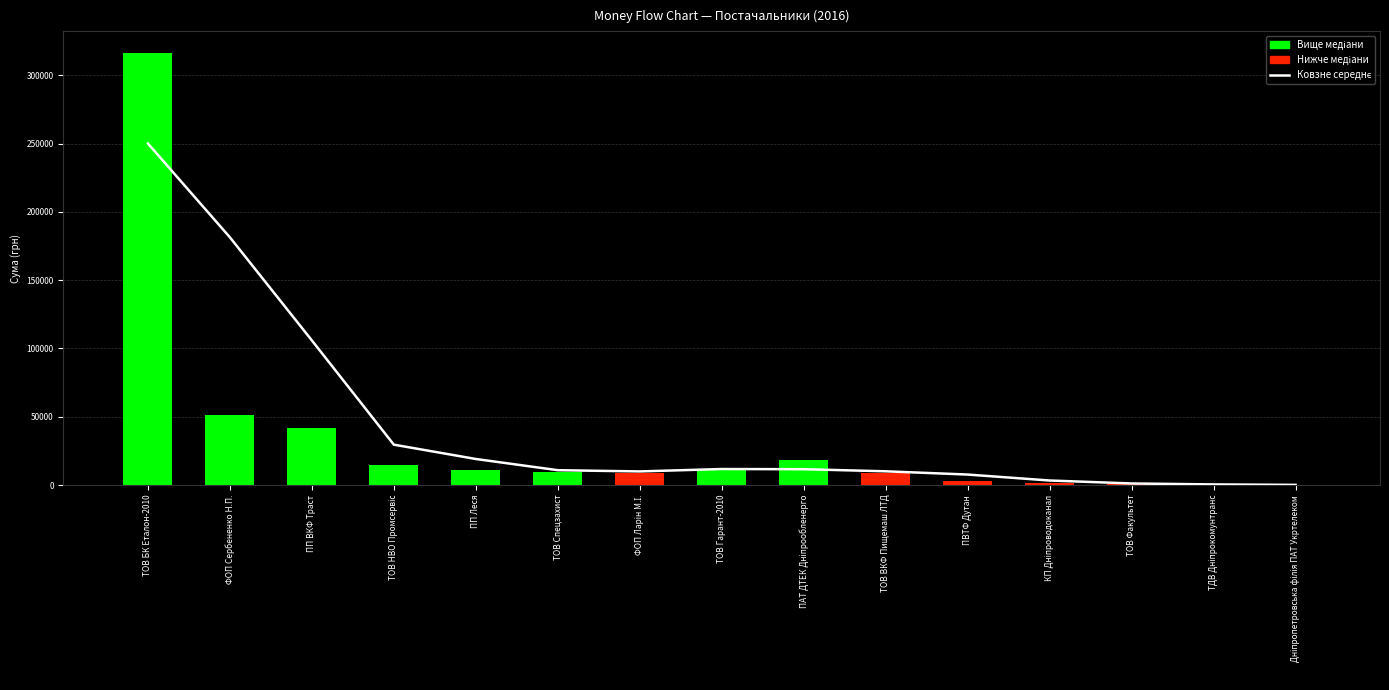

Reading left to right, what are all the values shown in this chart?

Ковзне середнє: ТОВ БК Еталон-2010=250001.6	ФОП Сербененко Н.П.=181378.5	ПП ВКФ Траст=105926.8	ТОВ НВО Промсервіс=29632.4	ПП Леся=19145.0	ТОВ Спецзахист=10943.2	ФОП Ларін М.І.=10043.6	ТОВ Гарант-2010=11798.5	ПАТ ДТЕК Дніпрообленерго=11668.7	ТОВ ВКФ Пищемаш ЛТД=10132.5	ПВТФ Дутан=7757.8	КП Дніпроводоканал=3399.7	ТОВ Факультет=1229.4	ТДВ Дніпрокомунтранс=535.6	Дніпропетровська філія ПАТ Укртелеком=206.9
СУМА (ГРН): ТОВ БК Еталон-2010=316240.3	ФОП Сербененко Н.П.=51285.7	ПП ВКФ Траст=41747.8	ТОВ НВО Промсервіс=14433.3	ПП Леся=11062.8	ТОВ Спецзахист=9336.2	ФОП Ларін М.І.=8940.6	ТОВ Гарант-2010=10834.6	ПАТ ДТЕК Дніпрообленерго=18082.5	ТОВ ВКФ Пищемаш ЛТД=8817.0	ПВТФ Дутан=2796.0	КП Дніпроводоканал=1335.8	ТОВ Факультет=650.0	ТДВ Дніпрокомунтранс=135.7	Дніпропетровська філія ПАТ Укртелеком=20.9